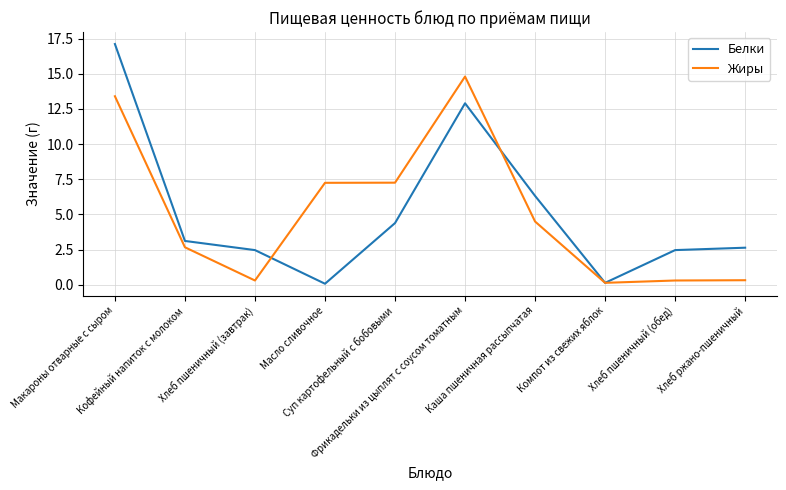

What is the minimum value shown in the chart?

0.1